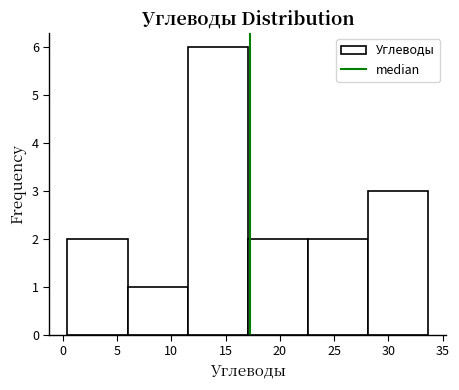

Reading left to right, list every bar in this chart as the range it spans on the x-axis followed by its height. Neither the bar edges nor the heights are printed on the chart, so give them approximately, as read against the axes.

0.5 to 6.0: 2
6.0 to 11.5: 1
11.5 to 17.0: 6
17.0 to 22.5: 2
22.5 to 28.0: 2
28.0 to 33.5: 3